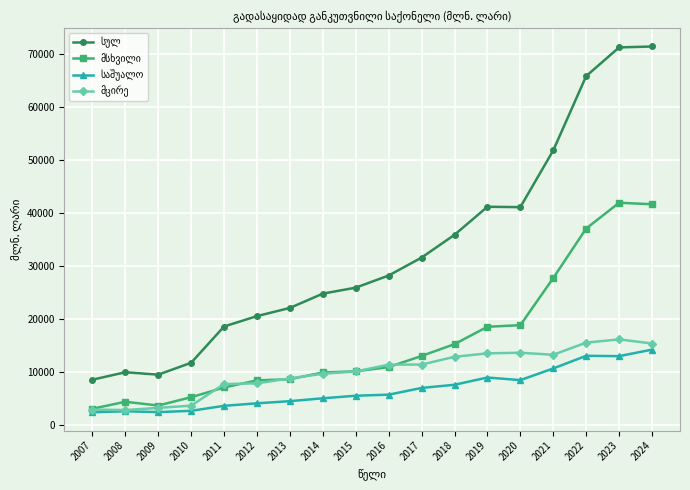

What is the difference between the highest and lowest values at 2022?

52692.1